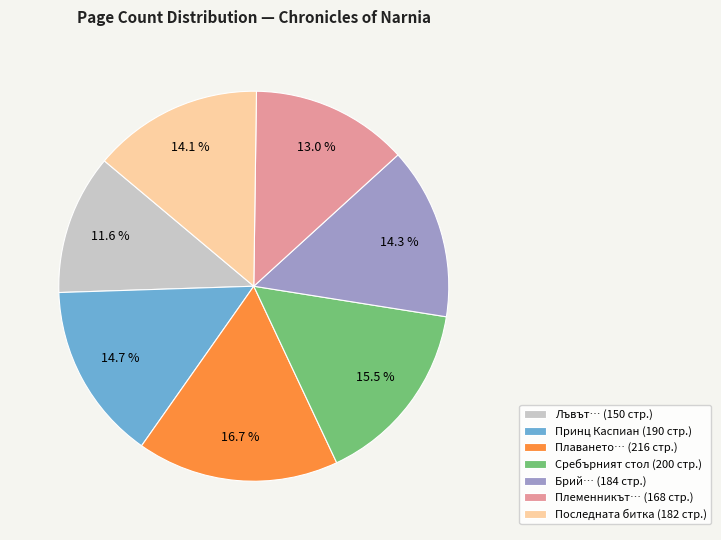

Does any single category account for the majority?

No